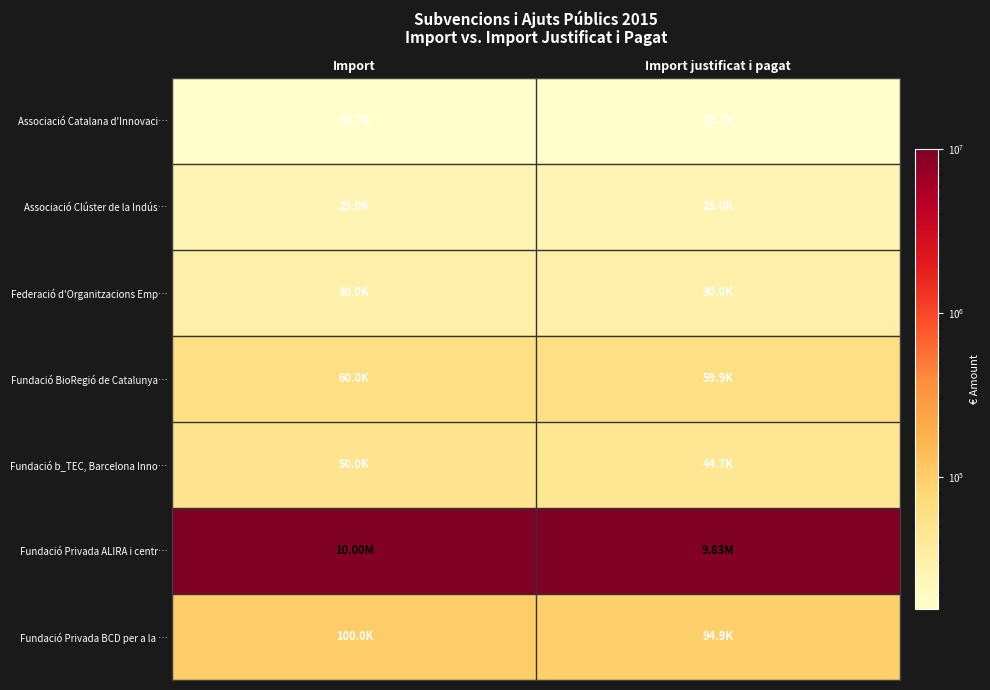

List the series in order of their peak value, highest first.

Fundació Privada ALIRA i centr…, Fundació Privada BCD per a la …, Fundació BioRegió de Catalunya…, Fundació b_TEC, Barcelona Inno…, Federació d'Organitzacions Emp…, Associació Clúster de la Indús…, Associació Catalana d'Innovaci…